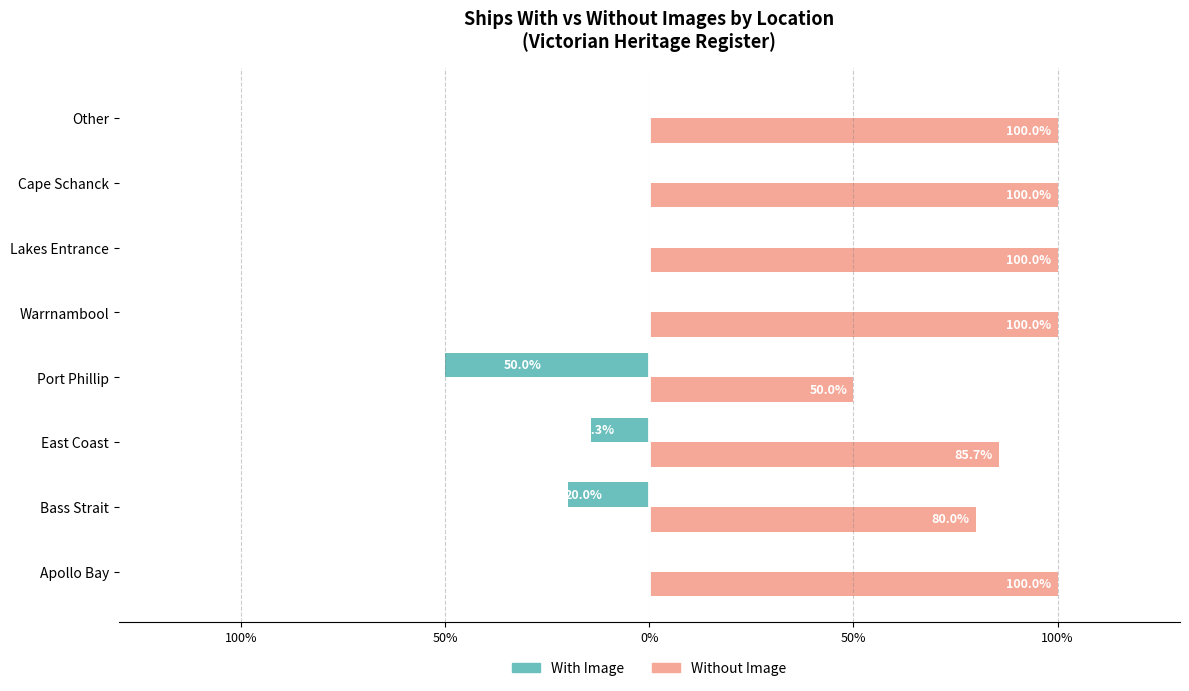

Rank the series by their average value, from highest to lowest.

Without Image, With Image